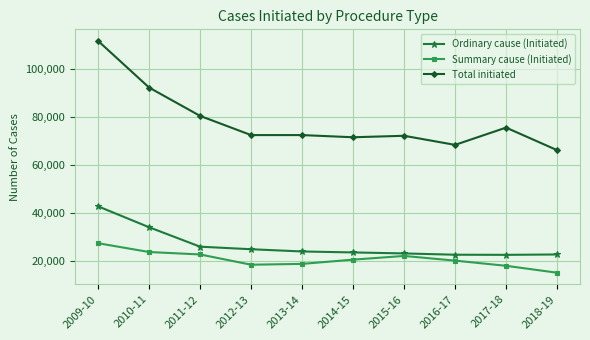

True or false: Summary cause (Initiated) has more than 0 points higher than both neighbors.

True